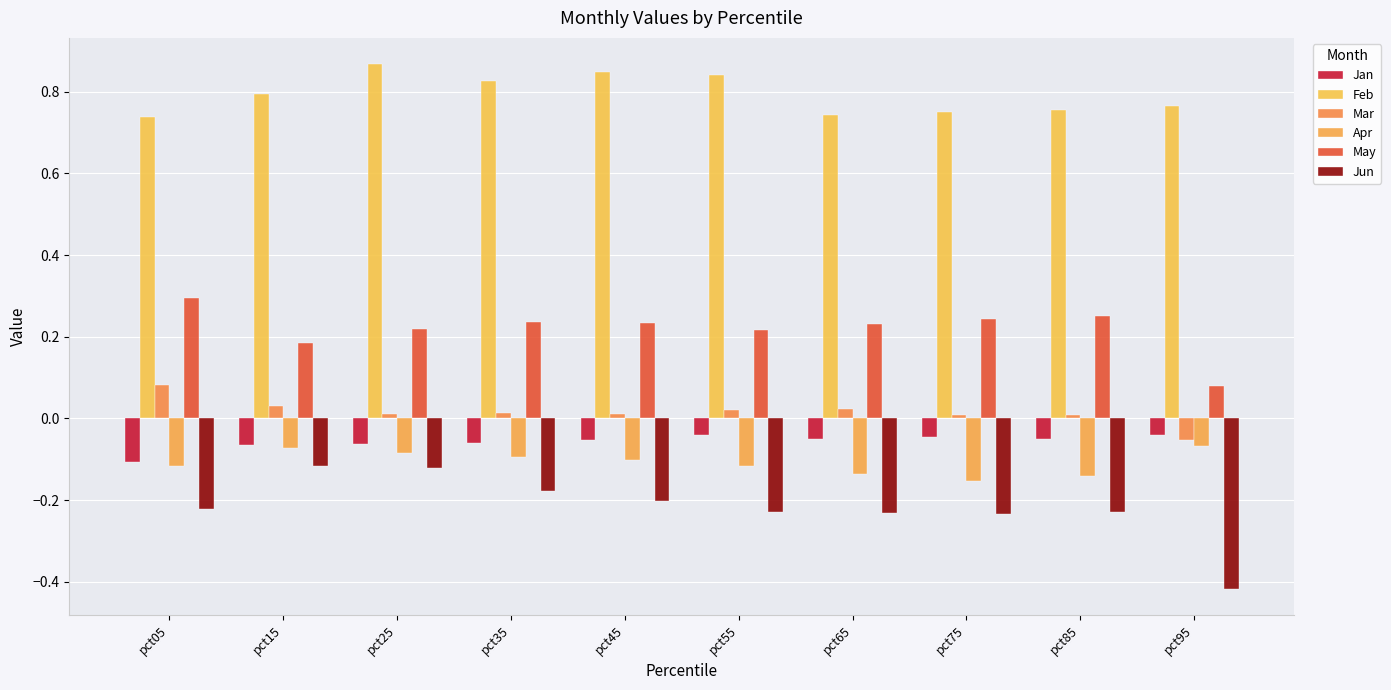

Which series has the widest spread of values?

Jun